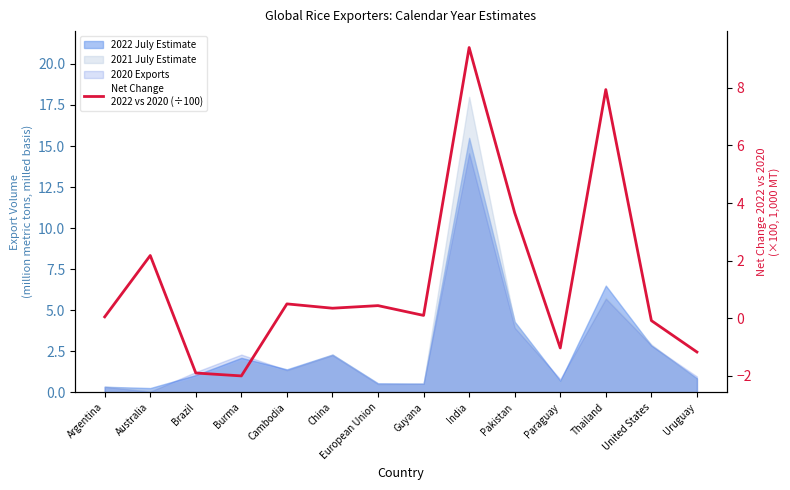

What is the change in value from Brazil to Guyana?

+2.0